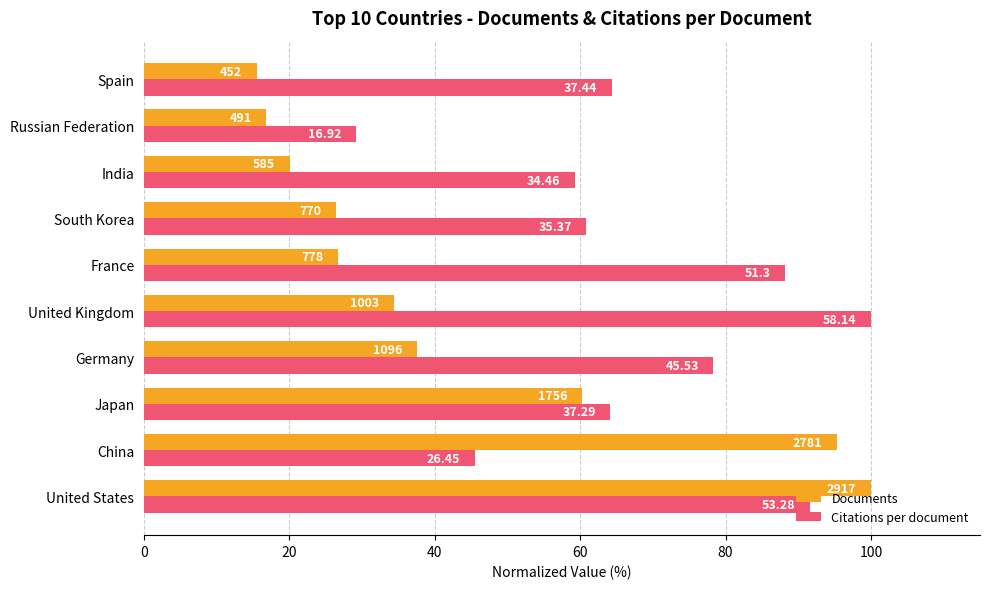

Reading right to left, list all the values displayed in this chart.

Documents: 15.5	16.8	20.1	26.4	26.7	34.4	37.6	60.2	95.3	100.0
Citations per document: 64.4	29.1	59.3	60.8	88.2	100.0	78.3	64.1	45.5	91.6